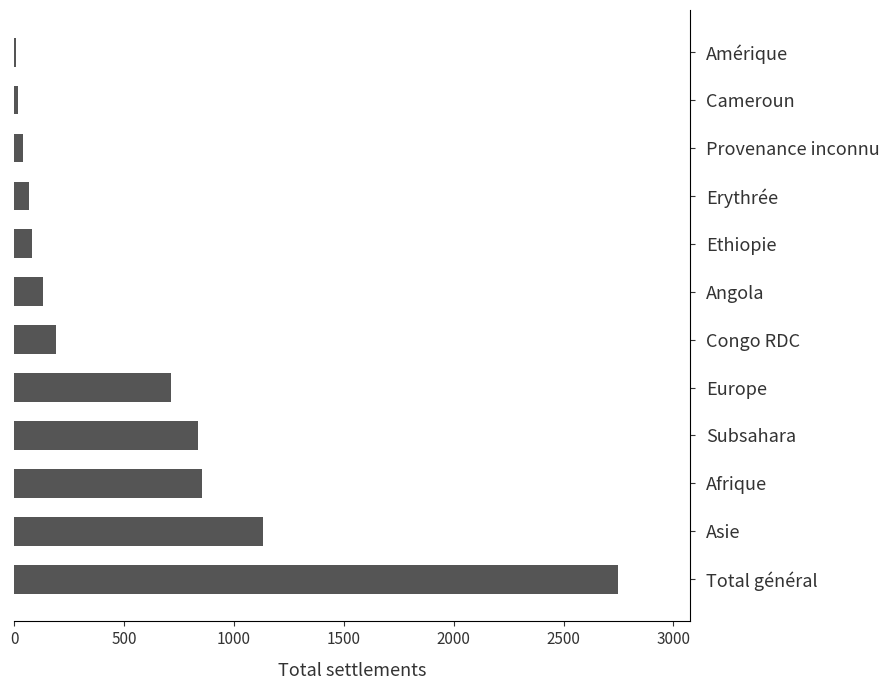

What is the greatest value displayed?

2747